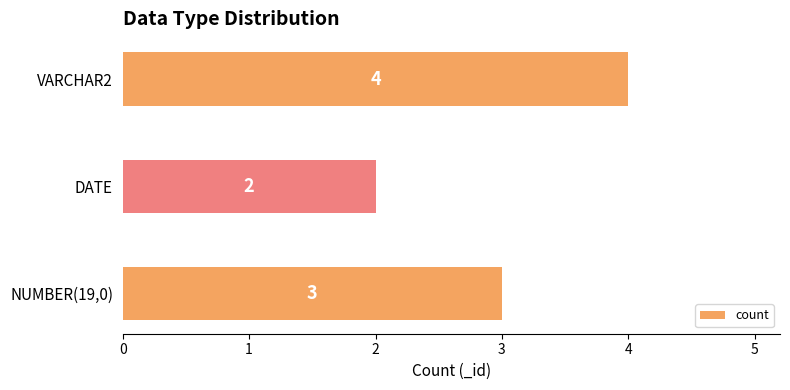

What is the average value?

3